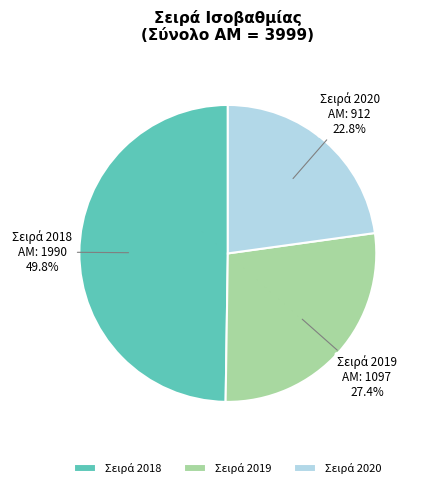

Is there any slice that represents more than half of the pie?

No